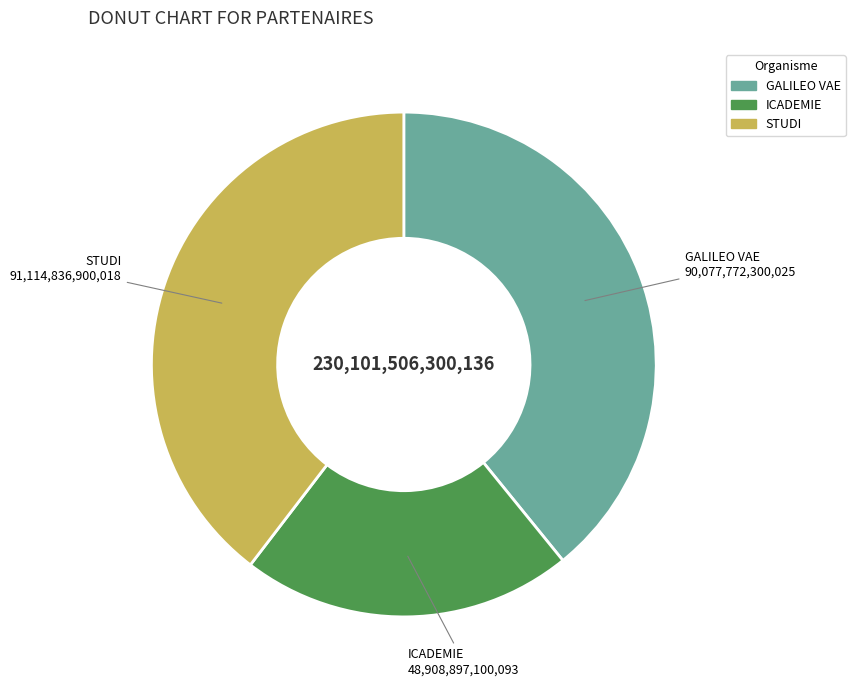

Do STUDI and ICADEMIE together represent more than half of the pie?

Yes